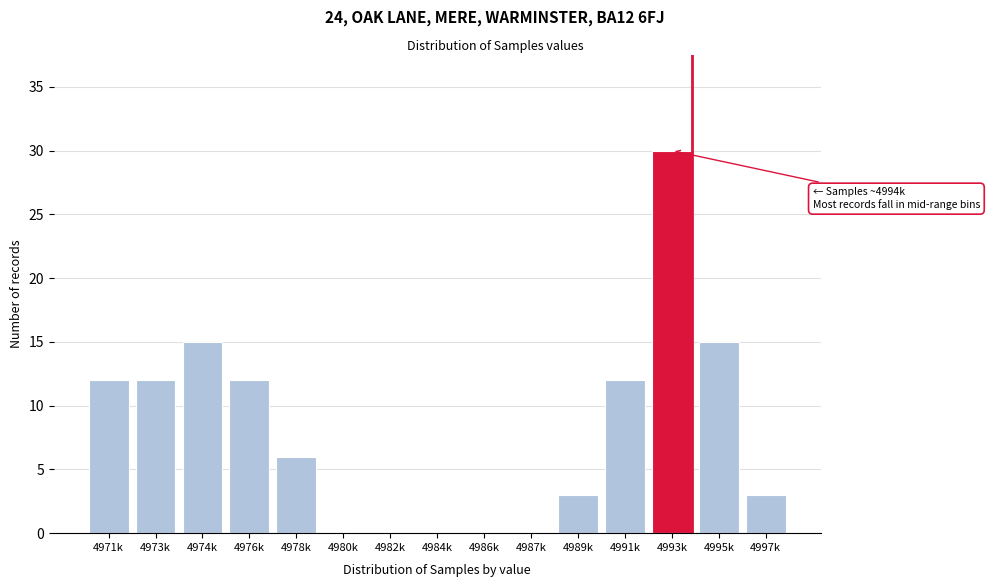

Reading right to left, transcribe all the data shown in this chart.

4997k=3	4995k=15	4993k=30	4991k=12	4989k=3	4987k=0	4986k=0	4984k=0	4982k=0	4980k=0	4978k=6	4976k=12	4974k=15	4973k=12	4971k=12